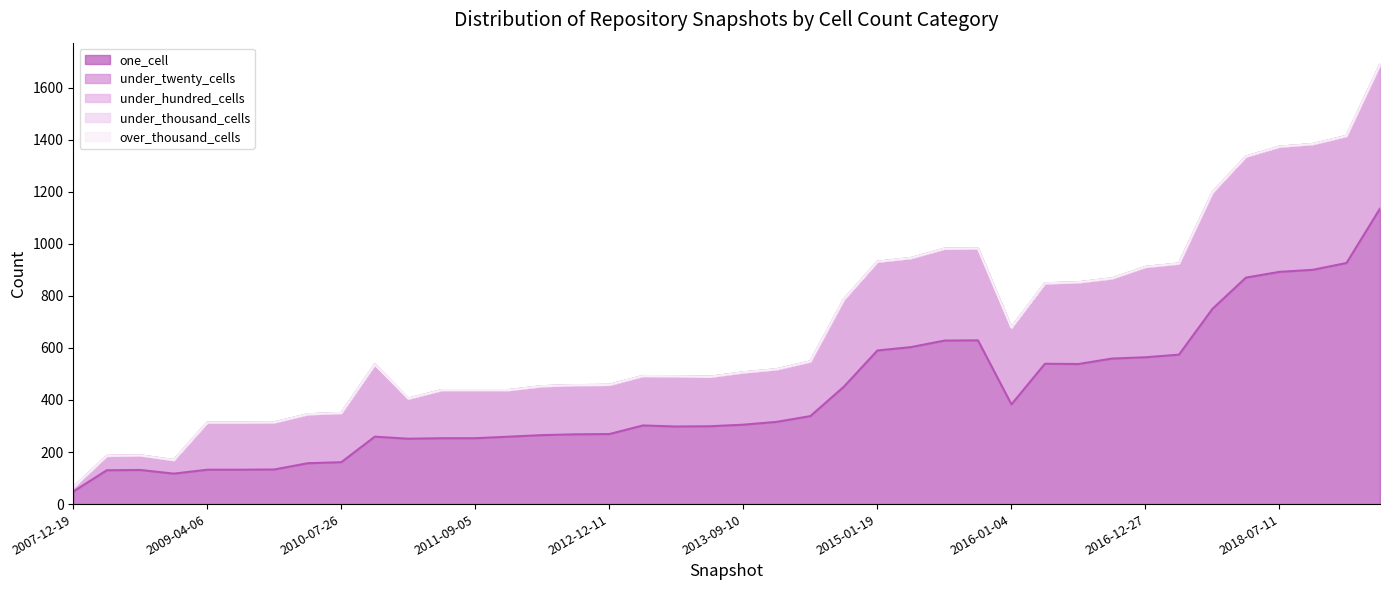

Between 2018-04-09 and 2015-10-01, which is larger?

2018-04-09